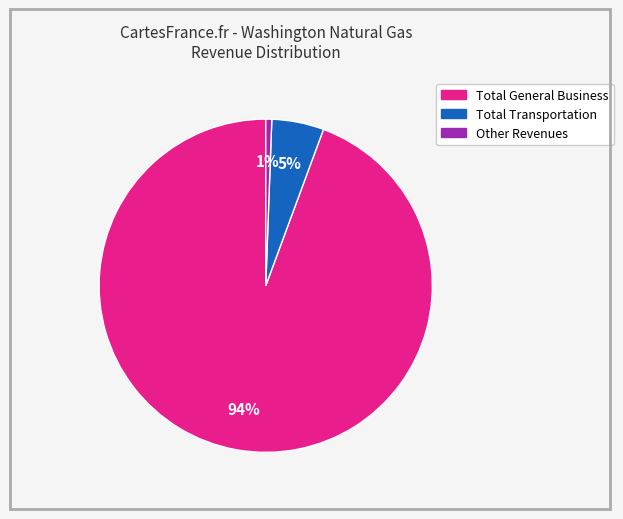

What is the largest slice in the pie chart?

Total General Business